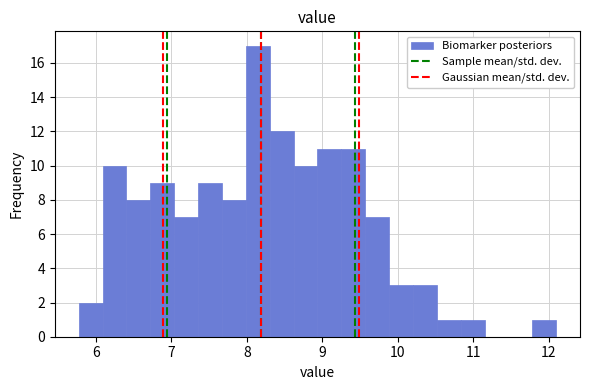

Read against the x-axis, roughly where is the centre of the tallest bar?

8.1